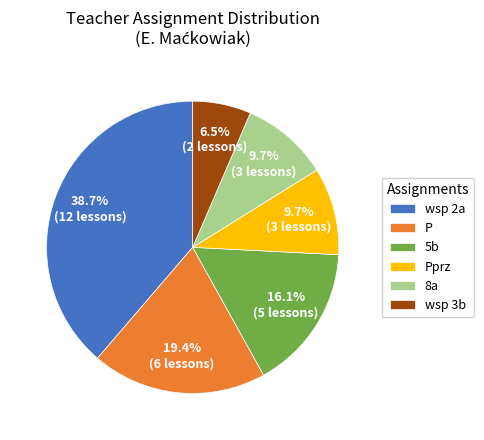

Approximately how many times larger is the value at 8a compared to 5b?

0.6